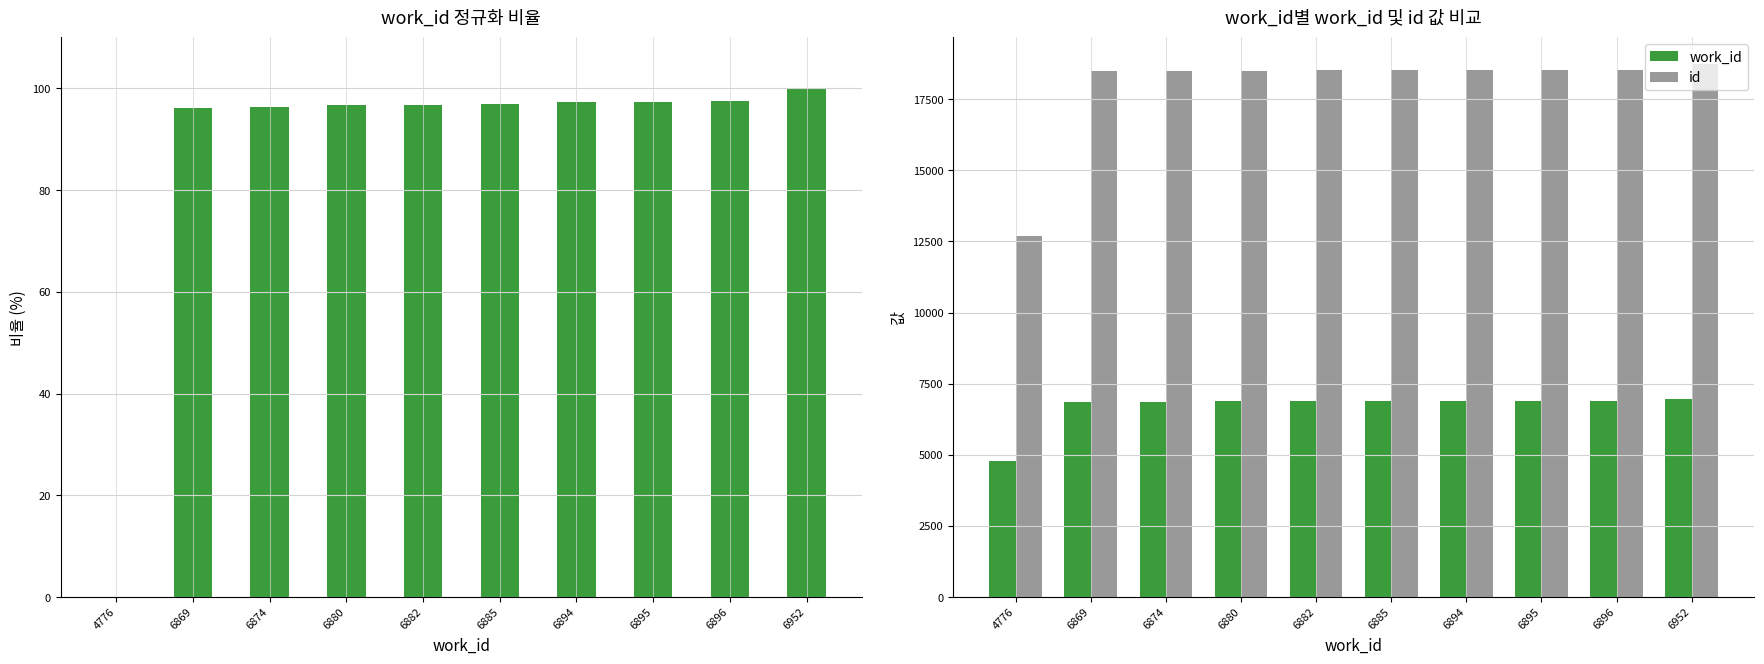

What are all the series names shown in the legend?

work_id (정규화 %), work_id, id